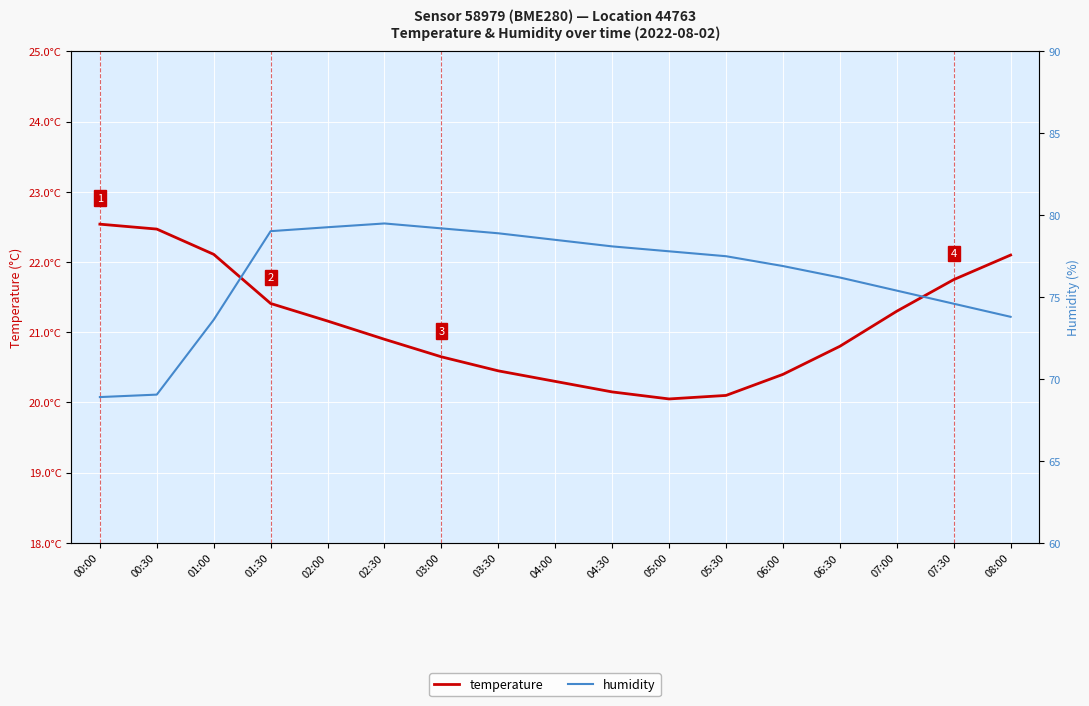

Between 07:00 and 05:00, which is larger?

07:00